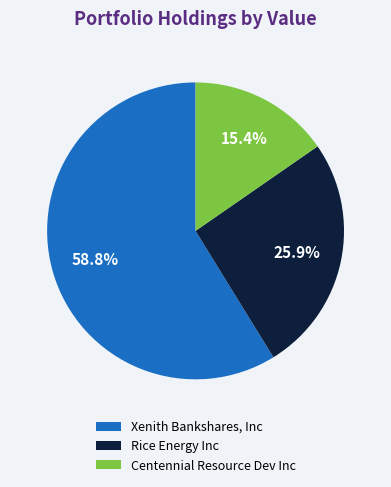

What percentage is the Centennial Resource Dev Inc slice, to the nearest percent?

15%